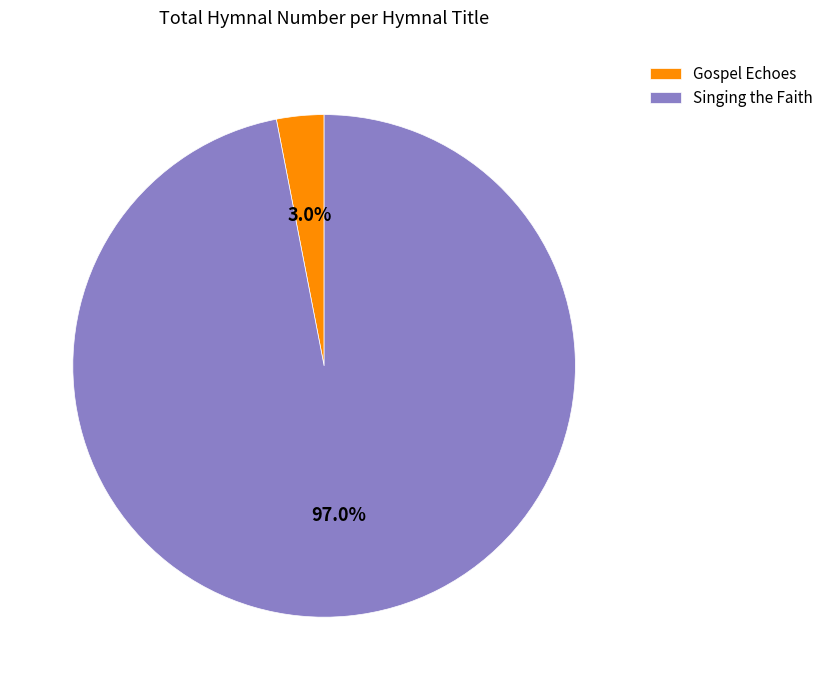

What percentage is the Singing the Faith slice, to the nearest percent?

97%